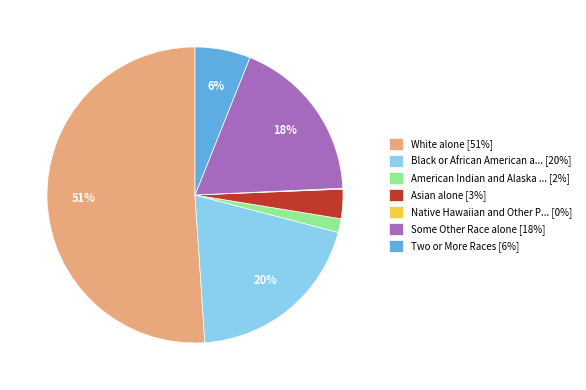

Which slice is the largest?

White alone [51%]